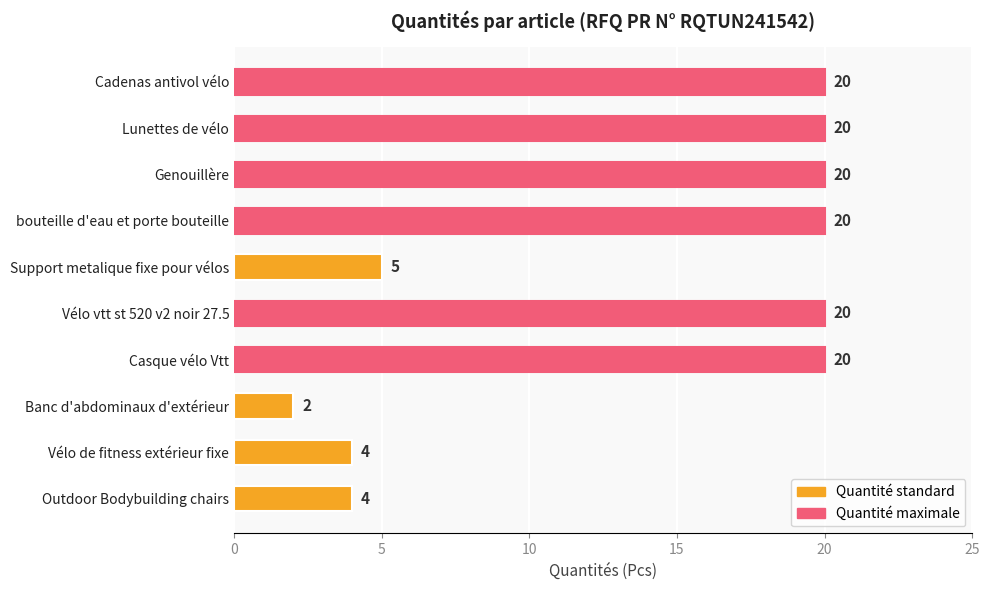

Reading bottom to top, transcribe all the data shown in this chart.

4	4	2	20	20	5	20	20	20	20